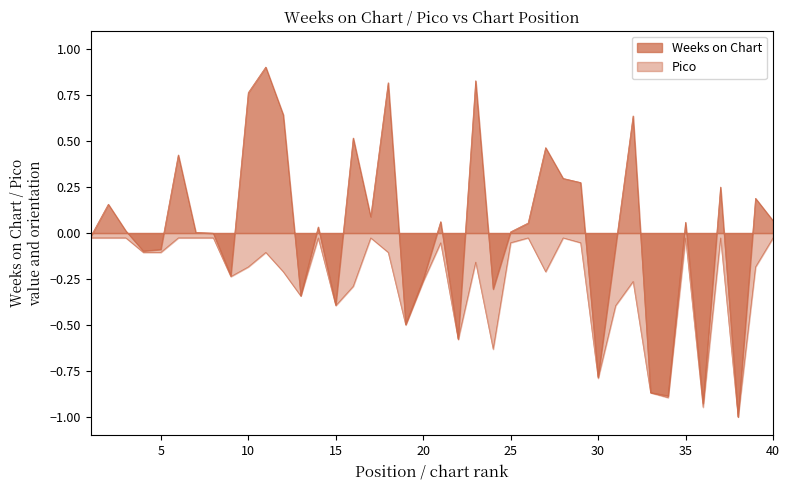

The value at 24 is -0.6. True or false?

True